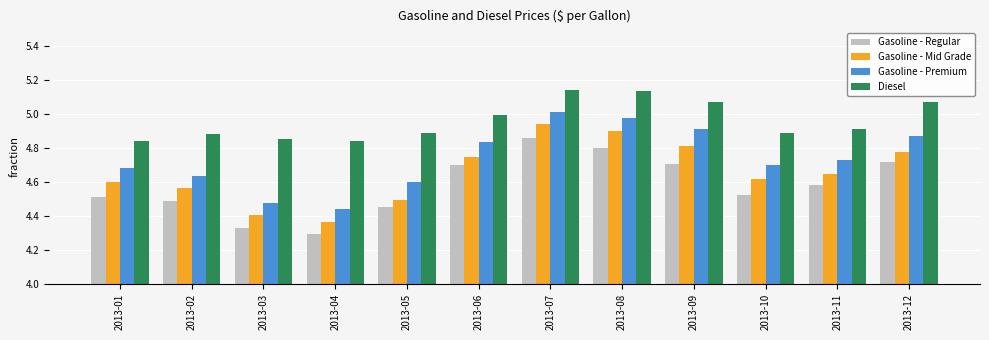

Which category has the lowest value across all series?

2013-04